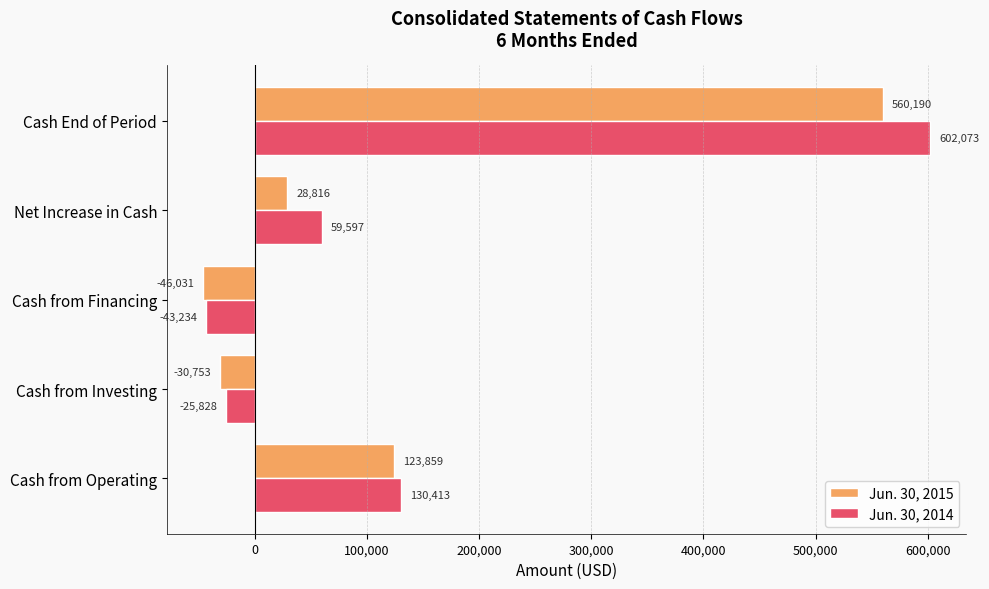

Is it true that Jun. 30, 2015 equals -46031 at Cash from Financing?

True